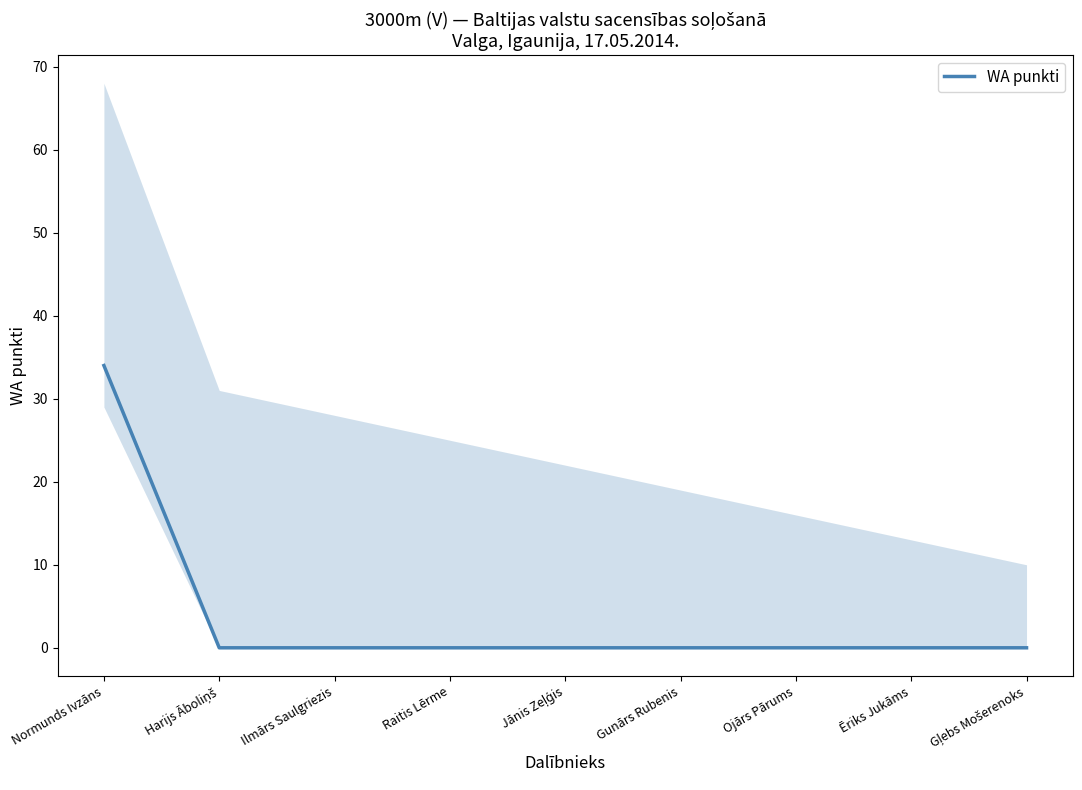

Does the chart display data point markers on the line(s)?

No